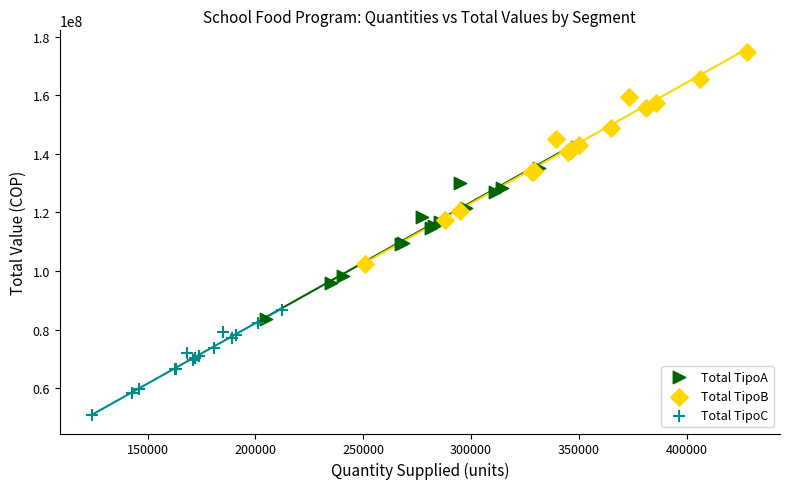

Which series has the widest spread of Y values?

Total TipoB